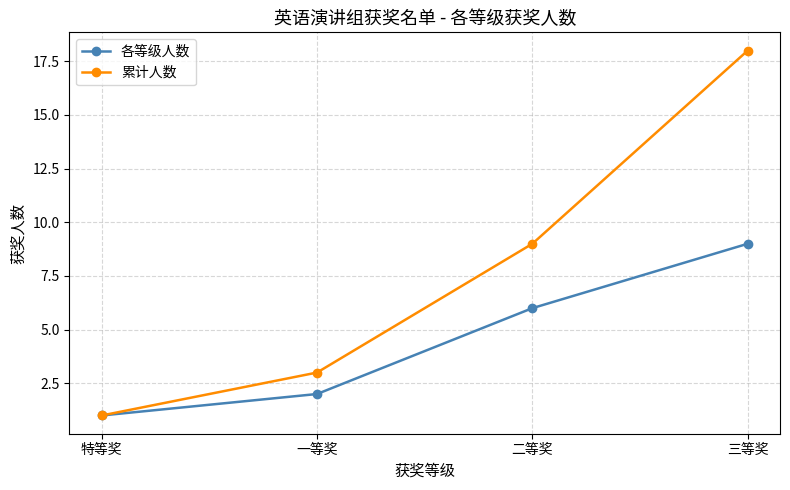

What are all the series names shown in the legend?

各等级人数, 累计人数